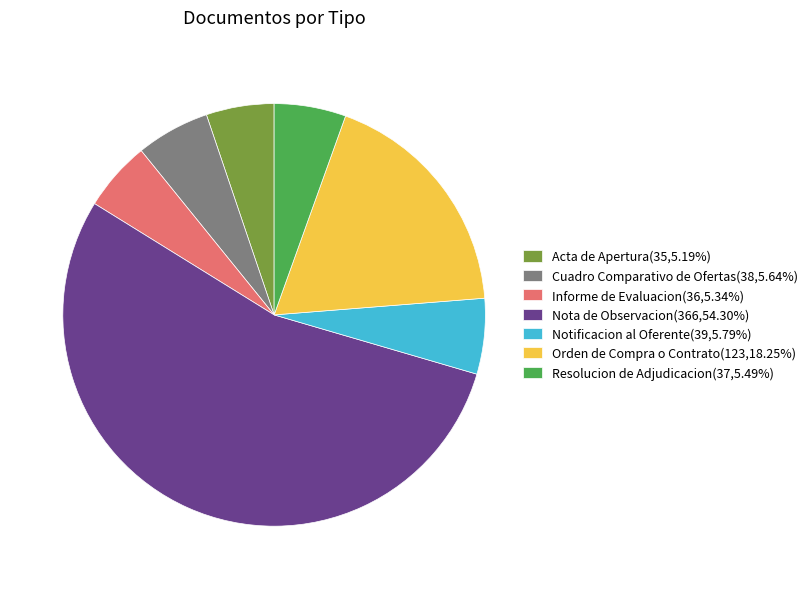

Is the sum of Orden de Compra o Contrato and Nota de Observacion greater than half?

Yes